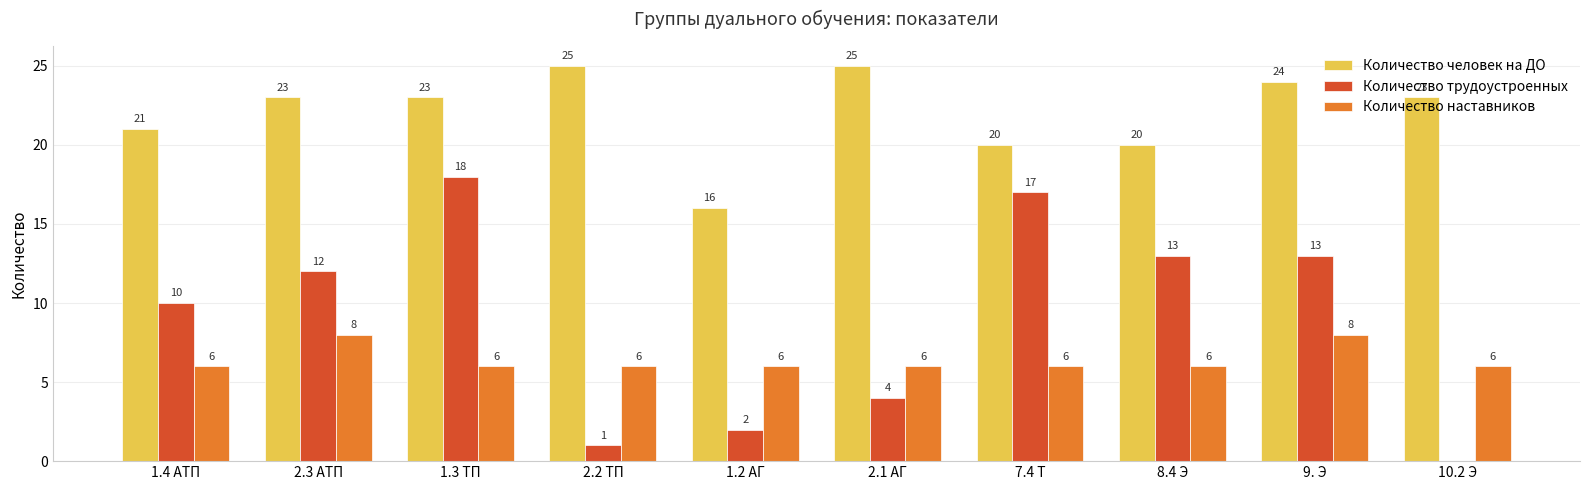

True or false: Количество трудоустроенных has a value of 2 at 2.1 АГ.

False